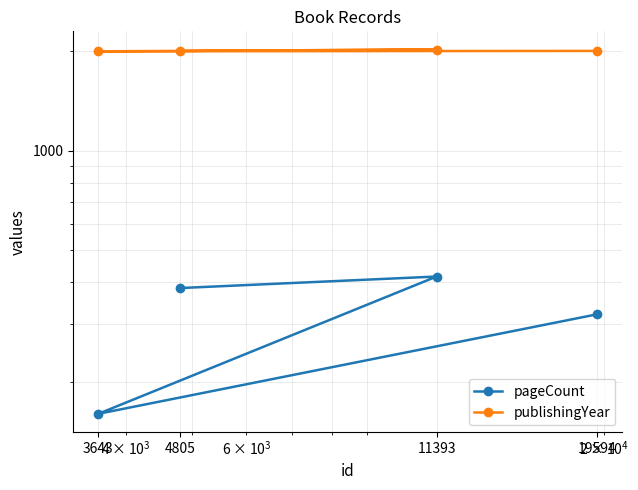

Where is the first local maximum for pageCount?

11393